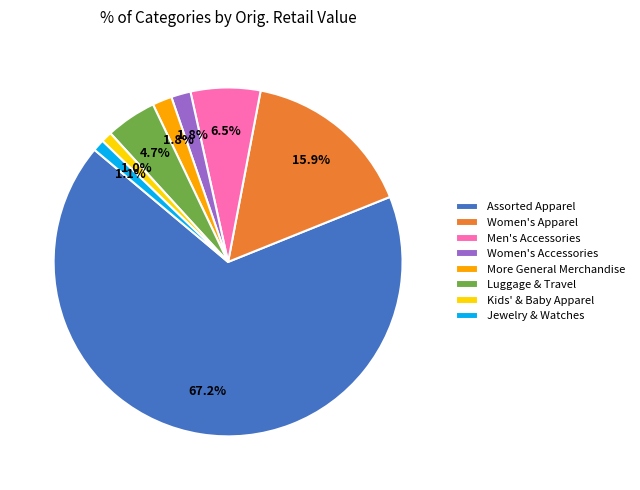

What is the ratio of the value at Women's Apparel to the value at Women's Accessories?

8.8